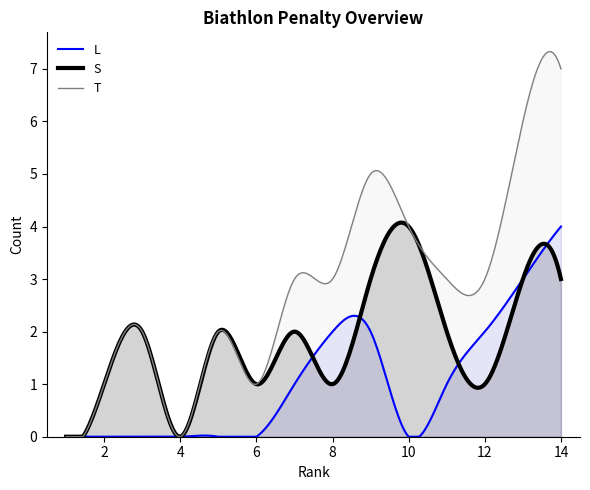

Reading right to left, transcribe all the data shown in this chart.

L: 14=4	13=3	12=2	11=1	10=0	9=2	8=2	7=1	6=0	5=0	4=0	3=0	2=0	1=0
S: 14=3	13=3	12=1	11=2	10=4	9=3	8=1	7=2	6=1	5=2	4=0	3=2	2=1	1=0
T: 14=7	13=6	12=3	11=3	10=4	9=5	8=3	7=3	6=1	5=2	4=0	3=2	2=1	1=0